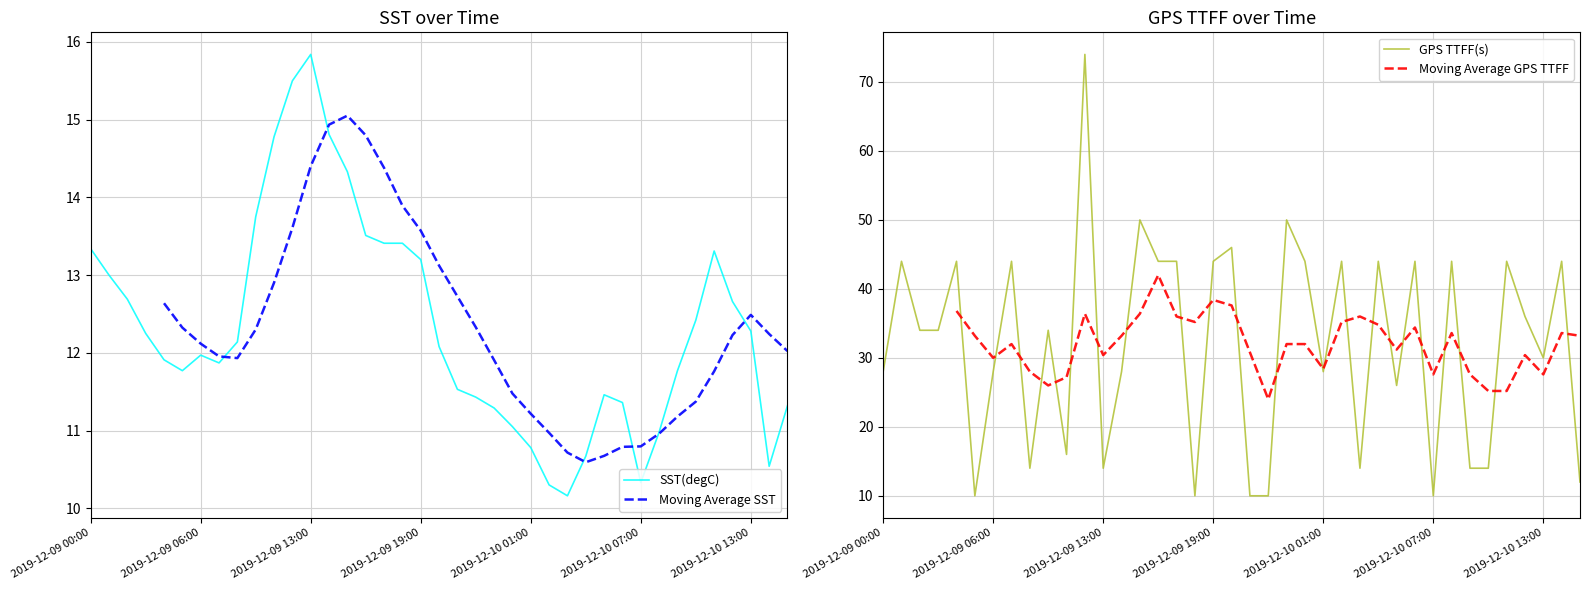

What is the maximum value for GPS TTFF(s)?

74